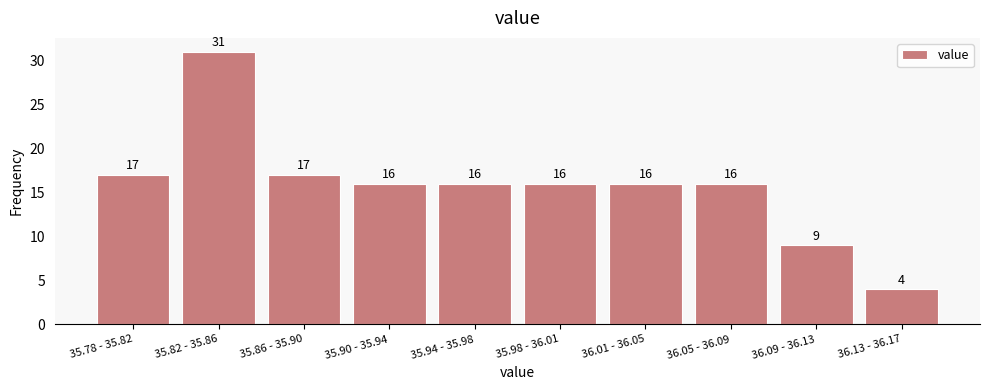

Reading right to left, what are all the values shown in this chart?

36.13 - 36.17=4	36.09 - 36.13=9	36.05 - 36.09=16	36.01 - 36.05=16	35.98 - 36.01=16	35.94 - 35.98=16	35.90 - 35.94=16	35.86 - 35.90=17	35.82 - 35.86=31	35.78 - 35.82=17